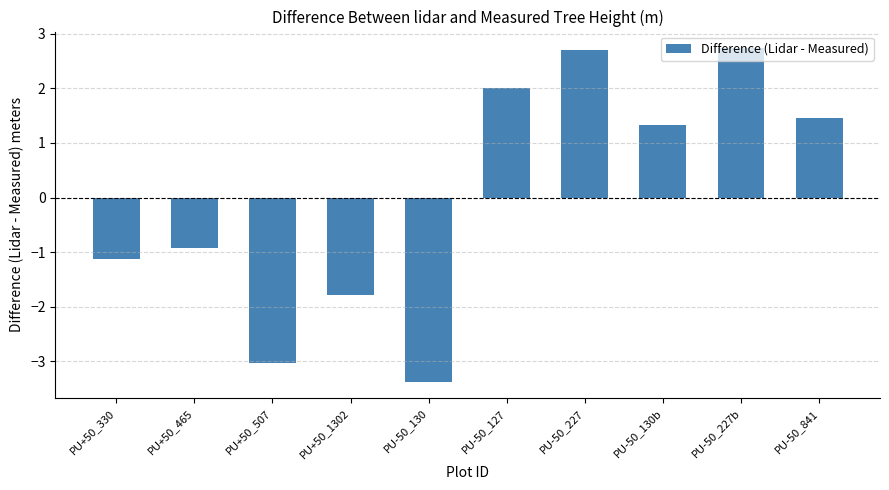

What is the label of the 2nd bar from the right?

PU-50_227b